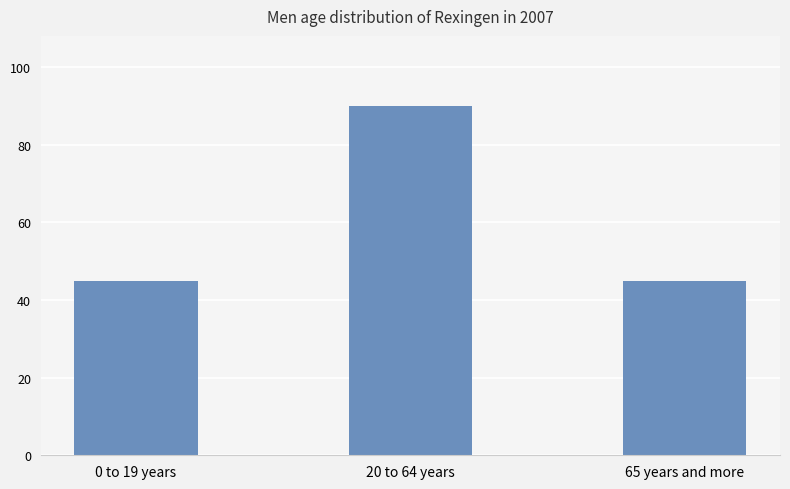

Read the value at 20 to 64 years.

90